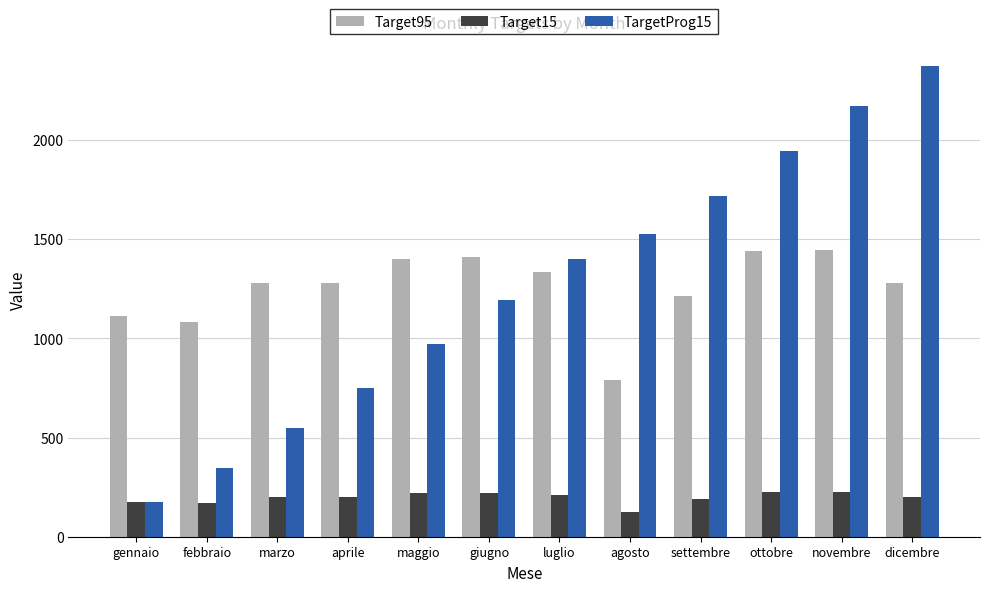

What is the value of the TargetProg15 bar at the 8th from the left?

1527